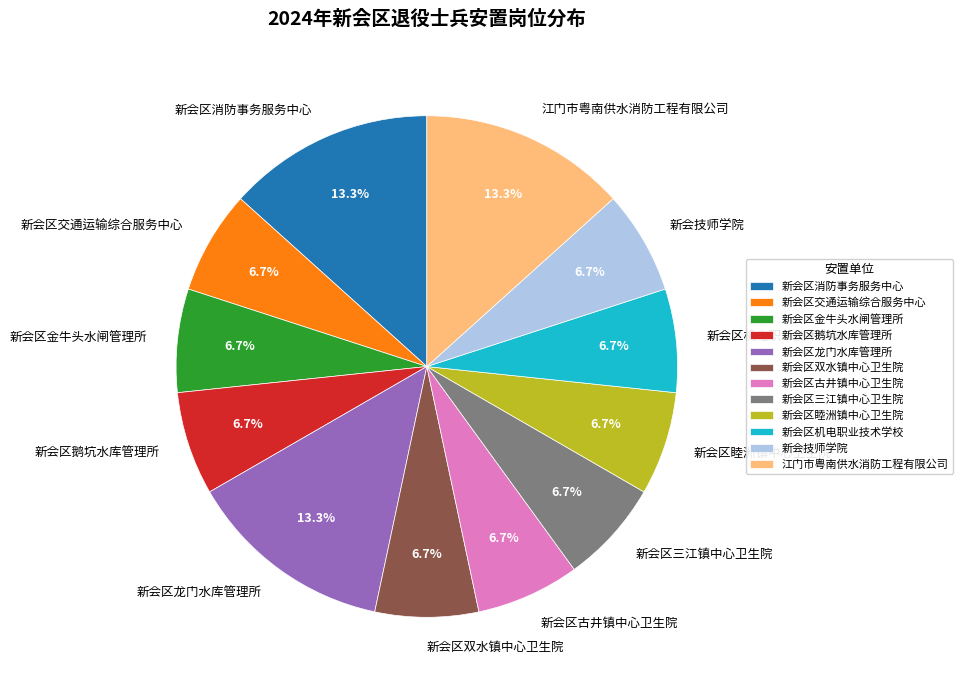

Approximately how many times larger is the value at 新会区睦洲镇中心卫生院 compared to 新会区三江镇中心卫生院?

1.0